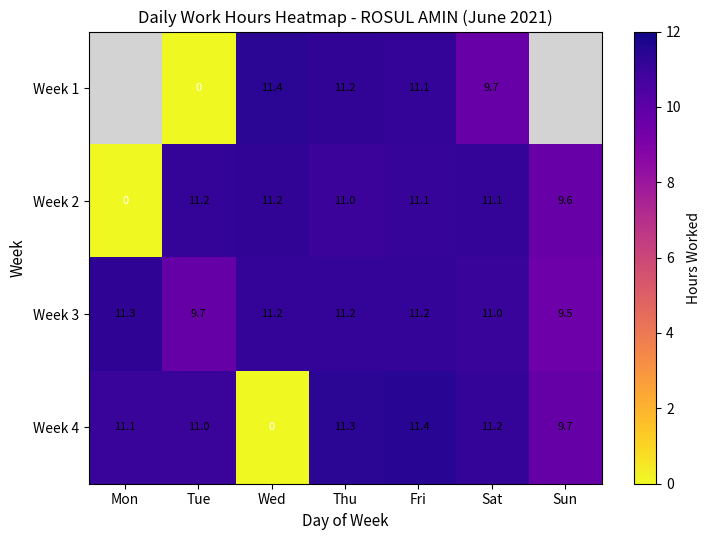

Is it true that Week 2 equals 9.6 at Sun?

True